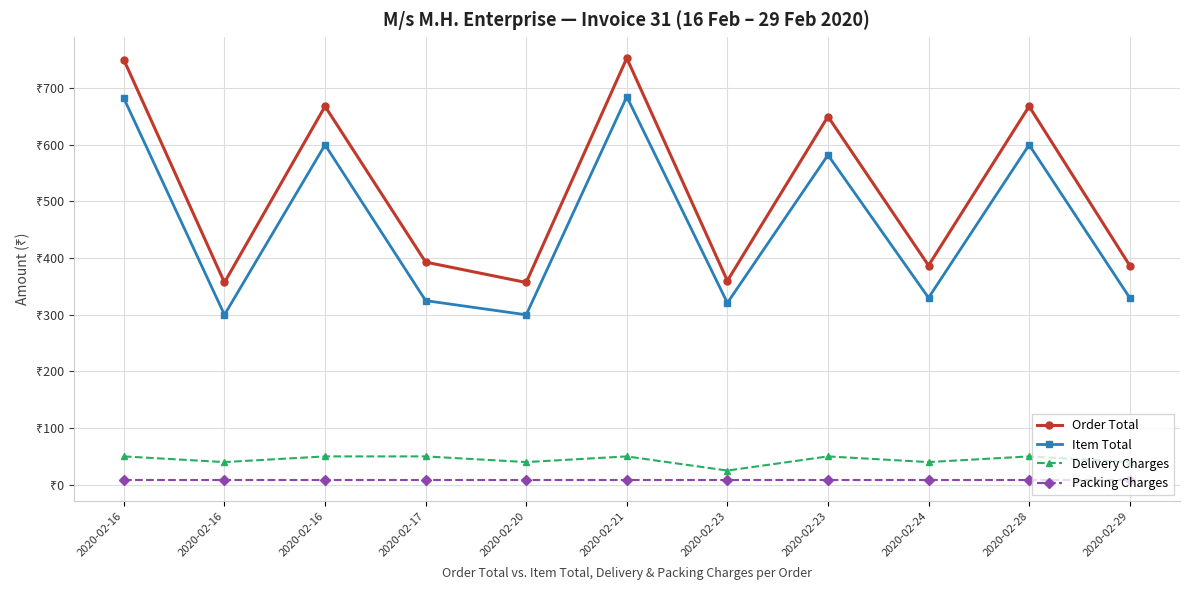

What value does the Item Total series have at 2020-02-21?

685